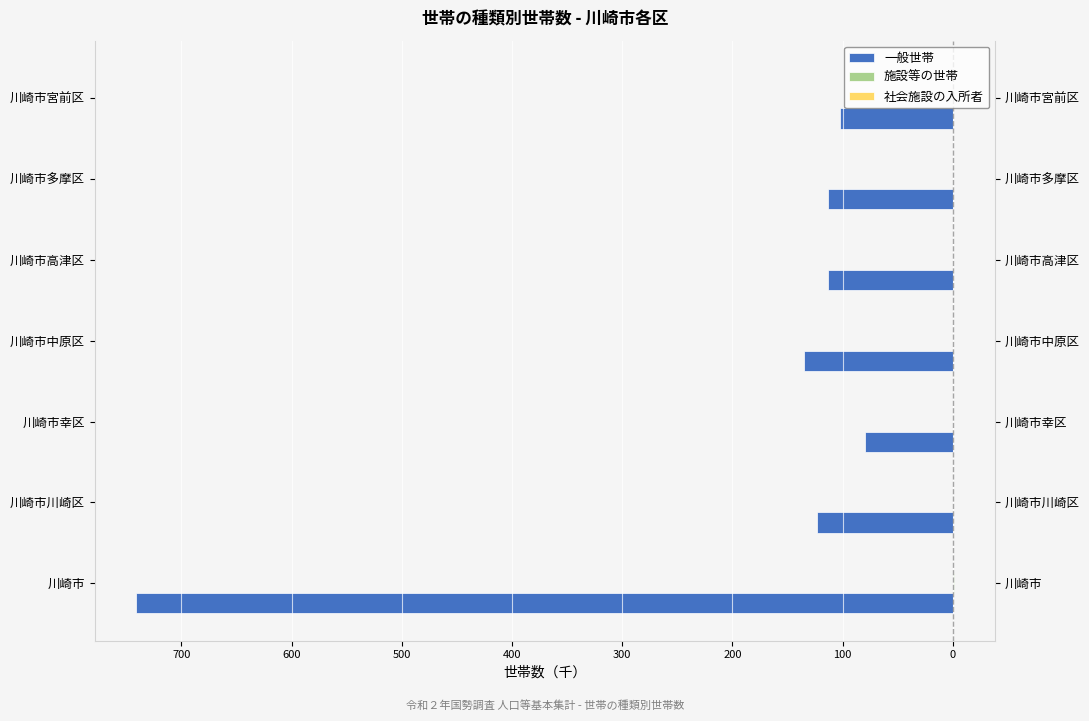

How many bars are there in each group?

3